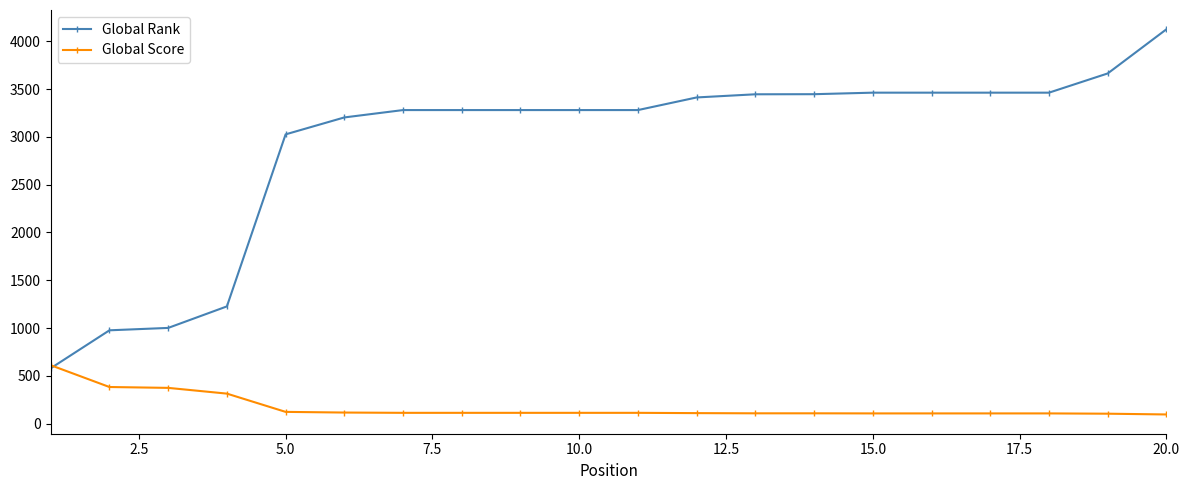

Which series has the widest spread of values?

Global Rank